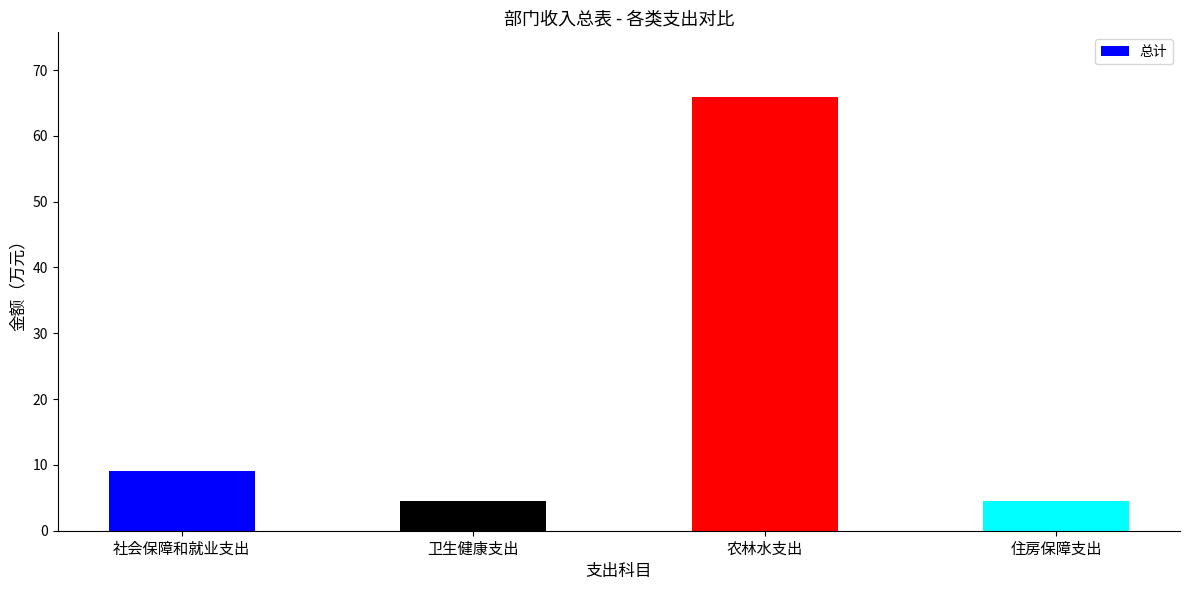

What is the label of the 3rd bar from the left?

农林水支出